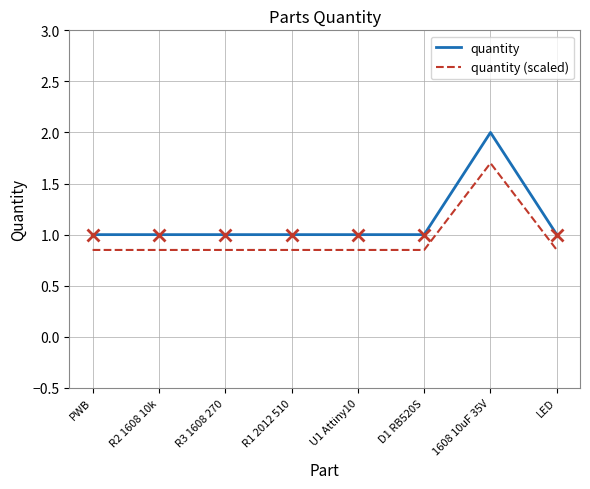

Rank the series by their average value, from highest to lowest.

quantity, quantity (scaled)